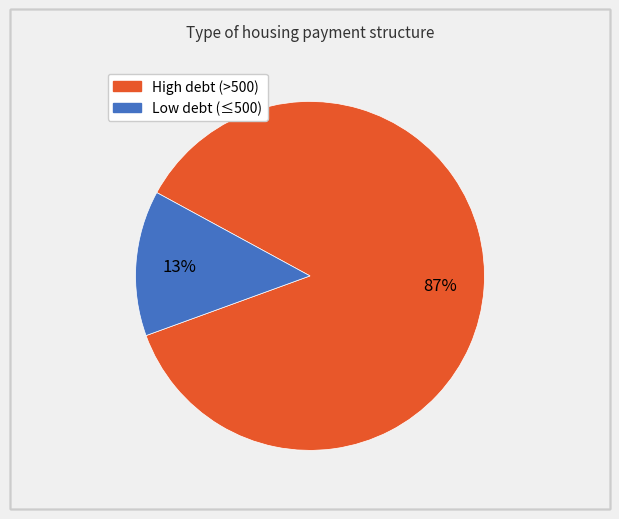

Does any single category account for the majority?

Yes